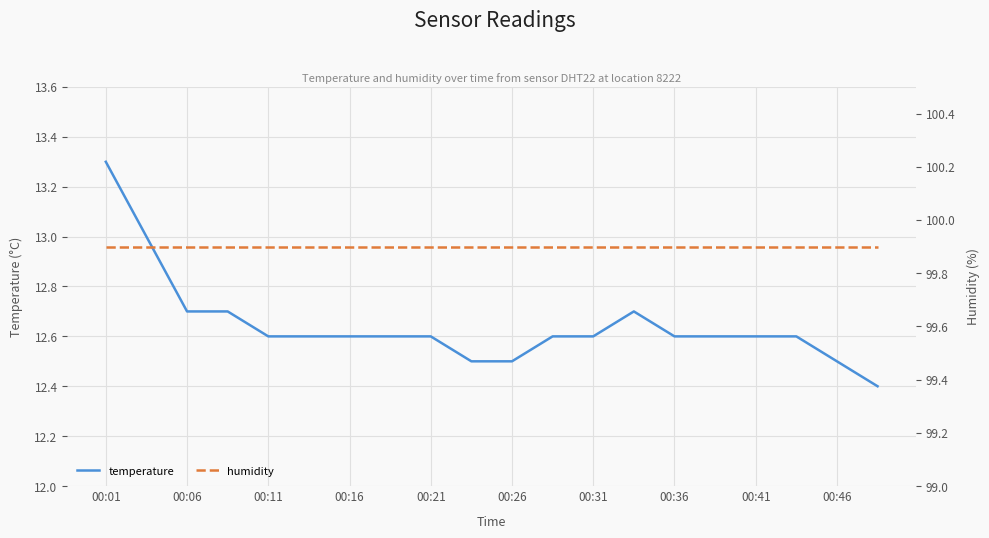

How many temperature values are between 12 and 13?

19